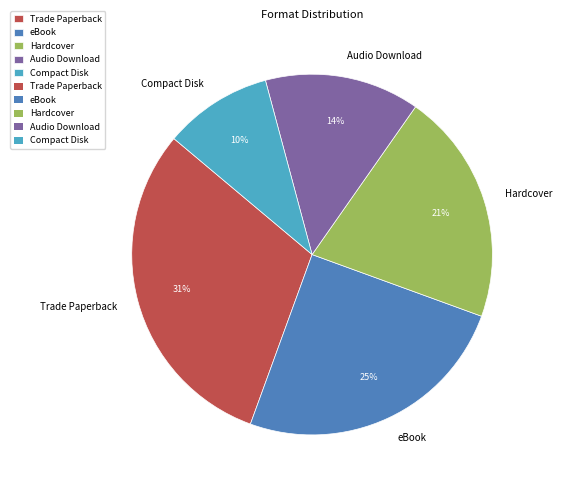

The eBook slice represents 25% of the pie. True or false?

True